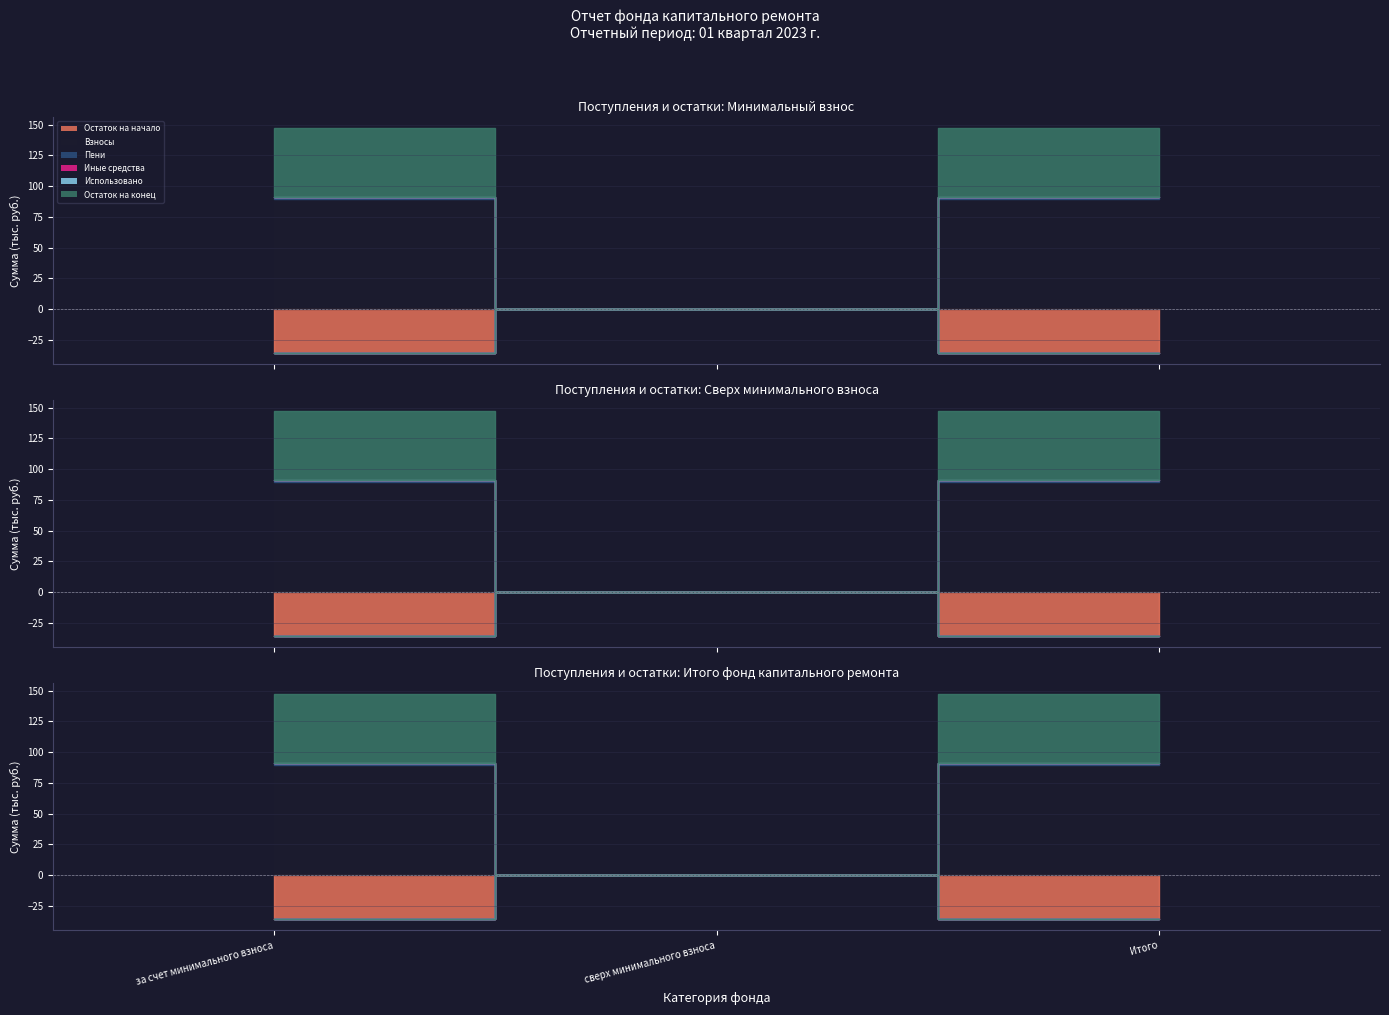

How many categories are shown in the chart?

3